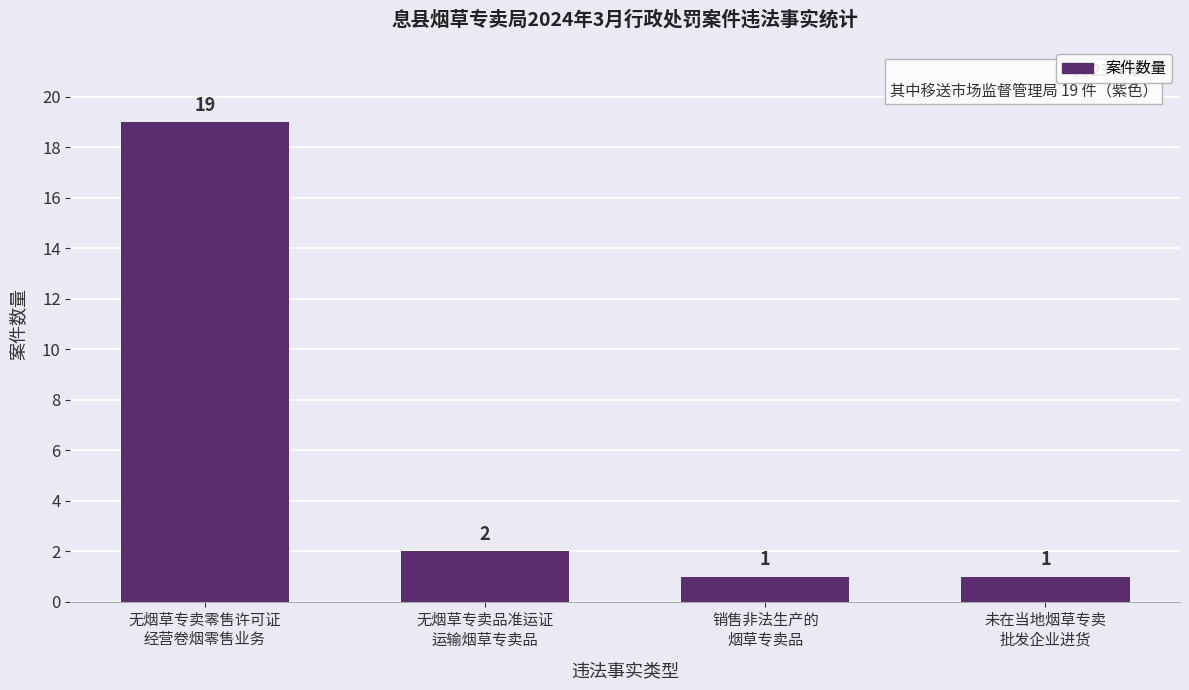

What is the difference between the values at 无烟草专卖品准运证
运输烟草专卖品 and 未在当地烟草专卖
批发企业进货?

1